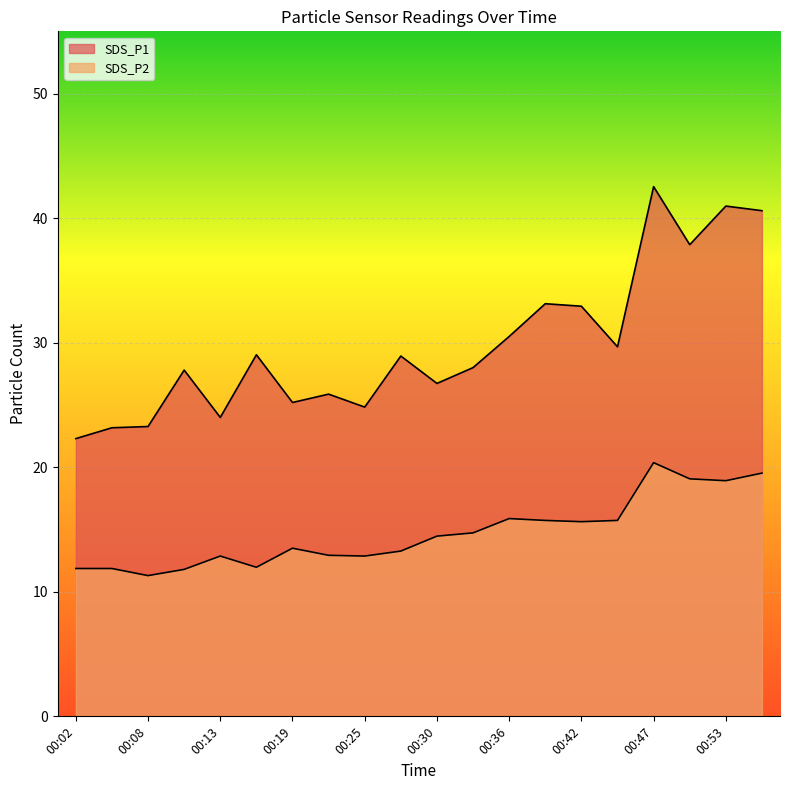

The value of SDS_P1 at 00:56 is 40.6. True or false?

True